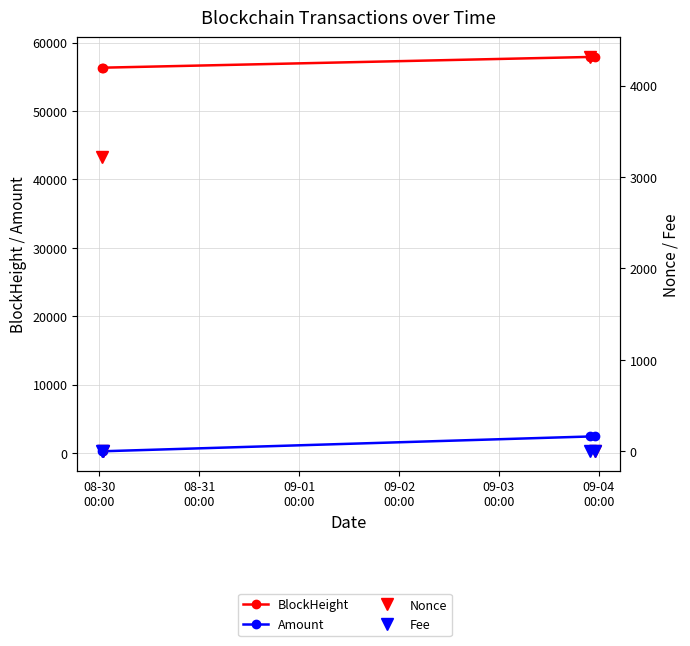

In Nonce, how many points are lower than both neighbors (excluding endpoints)?

1